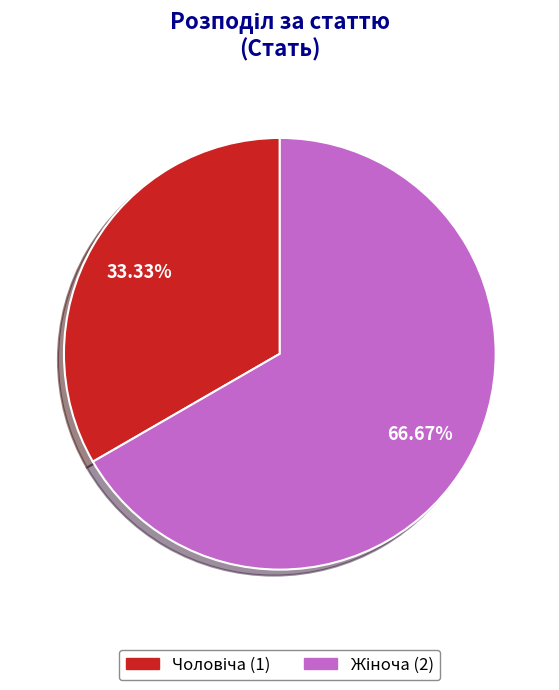

Is there any slice that represents more than half of the pie?

Yes